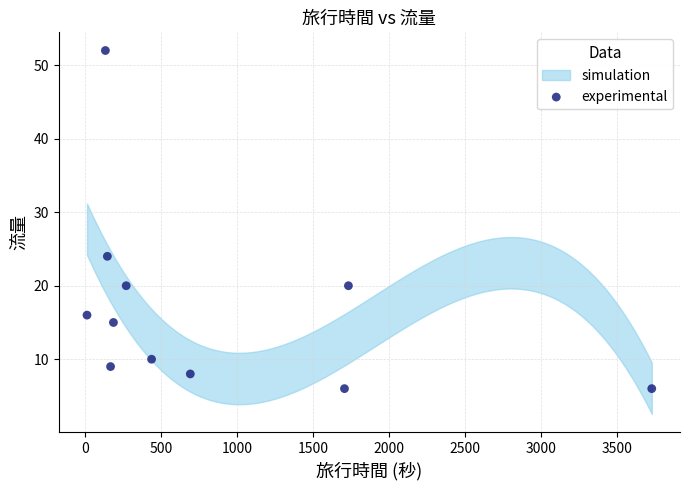

What Y value in the scatter plot is closest to 29?

24